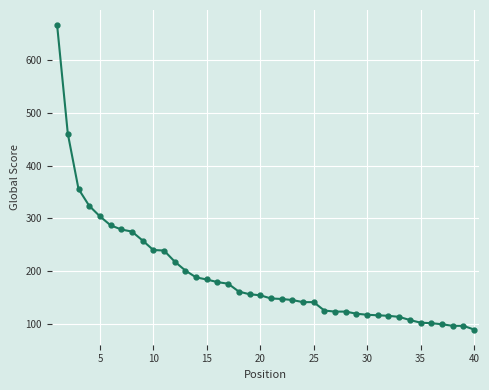

What is the difference between the maximum and second lowest values?

571